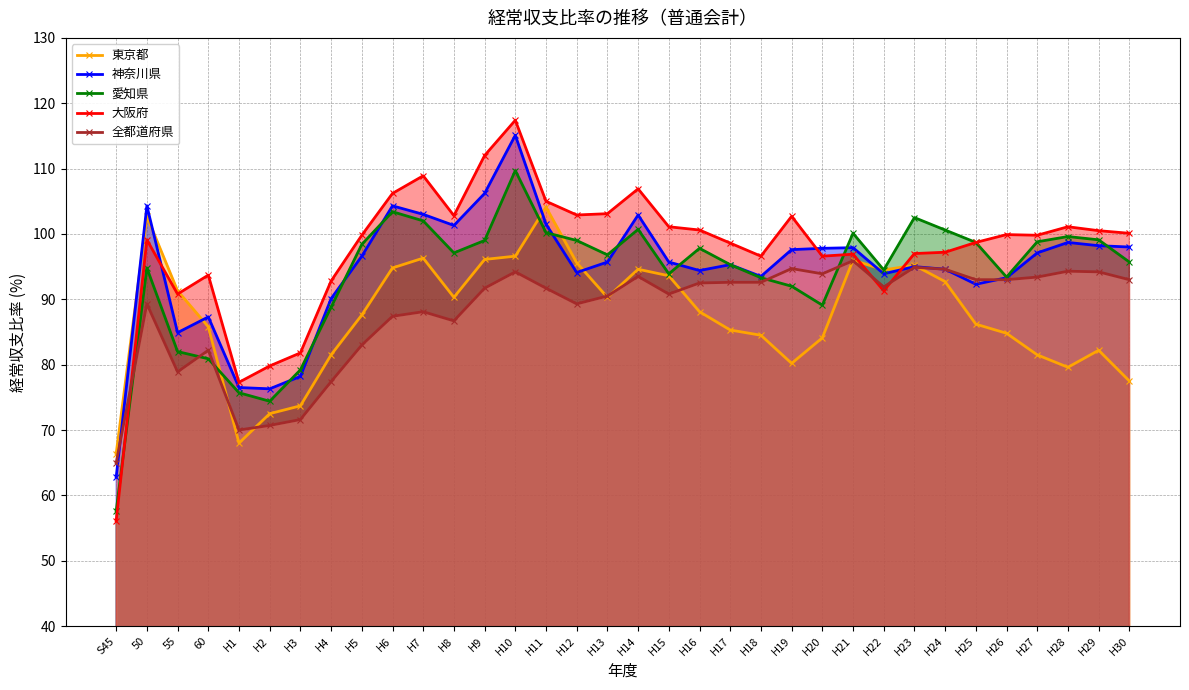

The value of 愛知県 at H26 is 93.4. True or false?

True